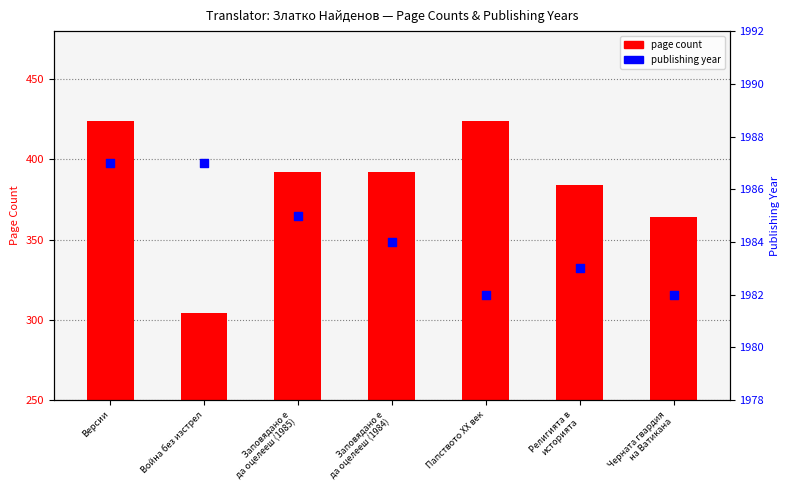

Which series contains the lowest Y value?

page count